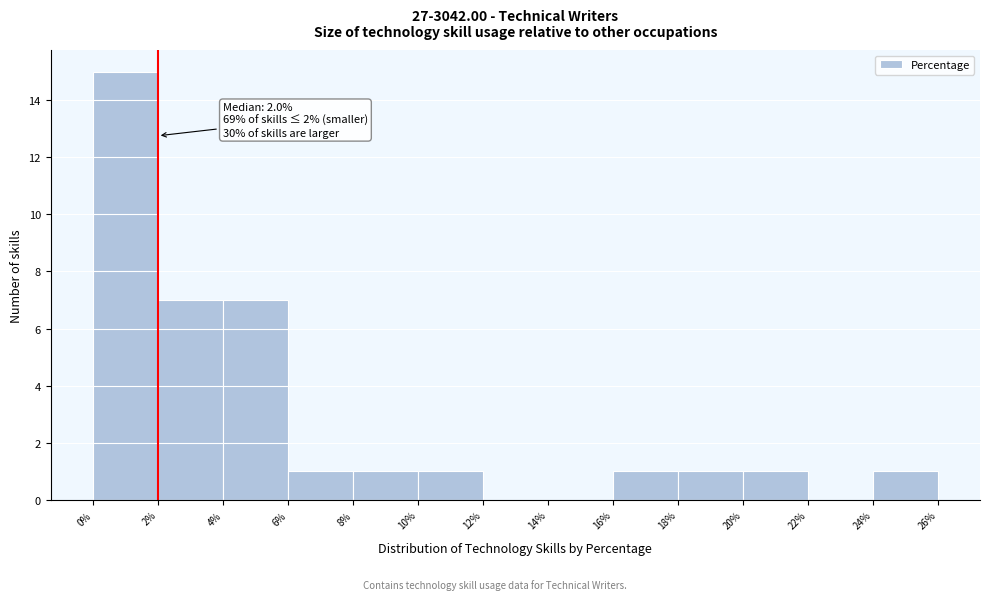

Which range on the x-axis has the tallest bar?

0% to 2%